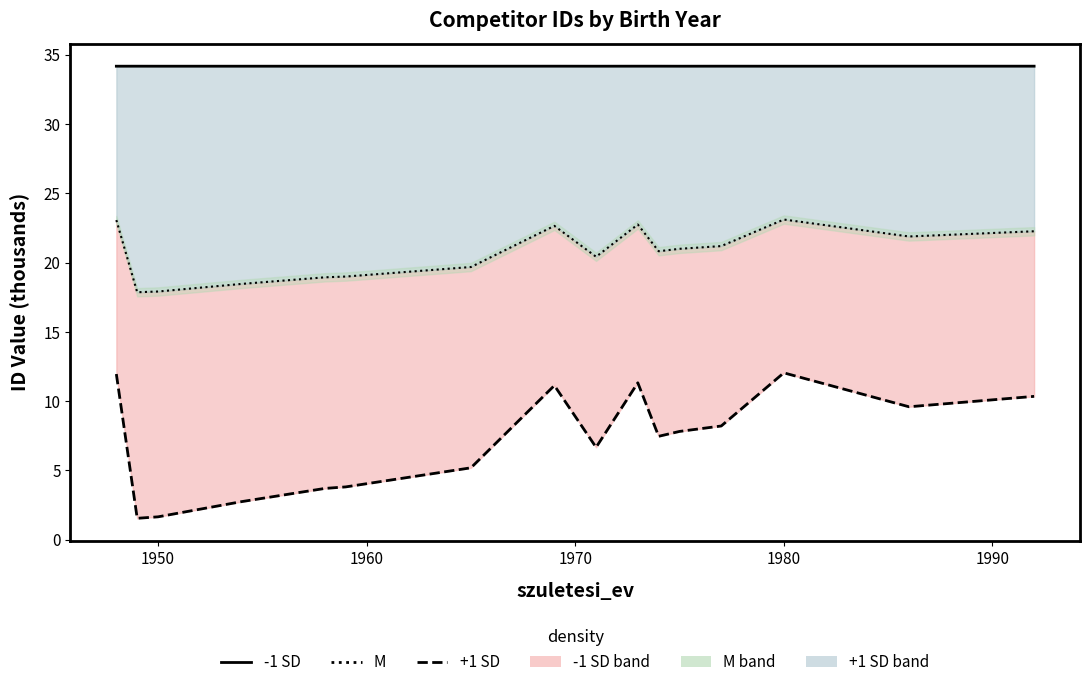

Which series has the widest spread of values?

+1 SD line